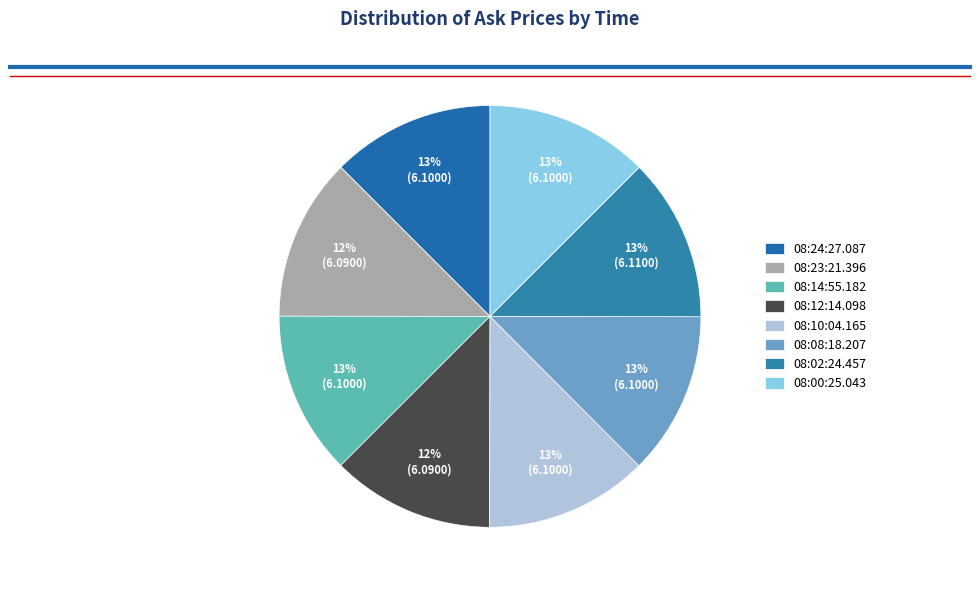

To the nearest percent, what percentage of the pie is 08:08:18.207?

13%